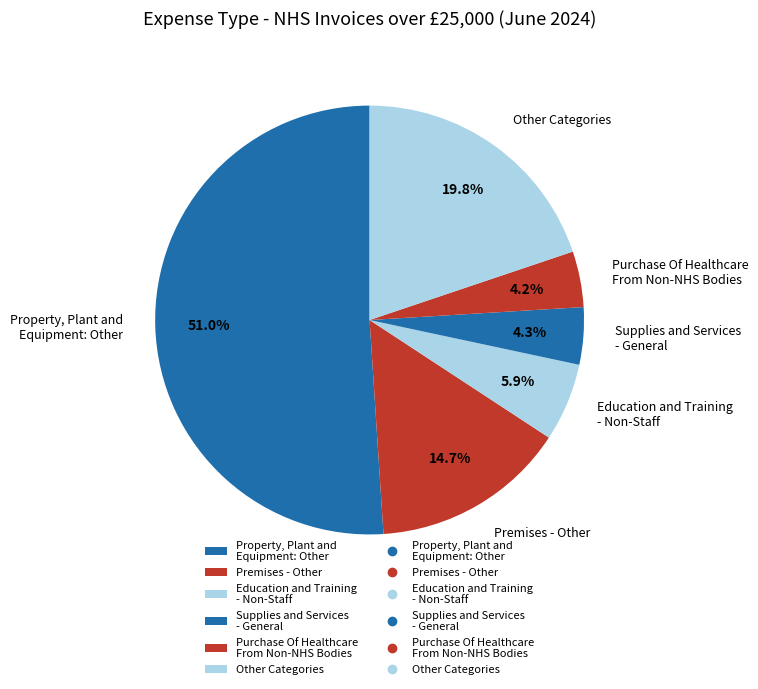

Is the sum of Other Categories and Property, Plant and Equipment: Other greater than half?

Yes